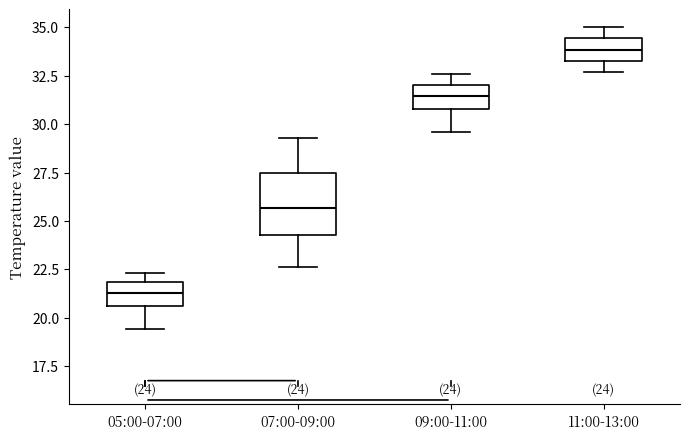

Which box's median line is the highest?

11:00-13:00